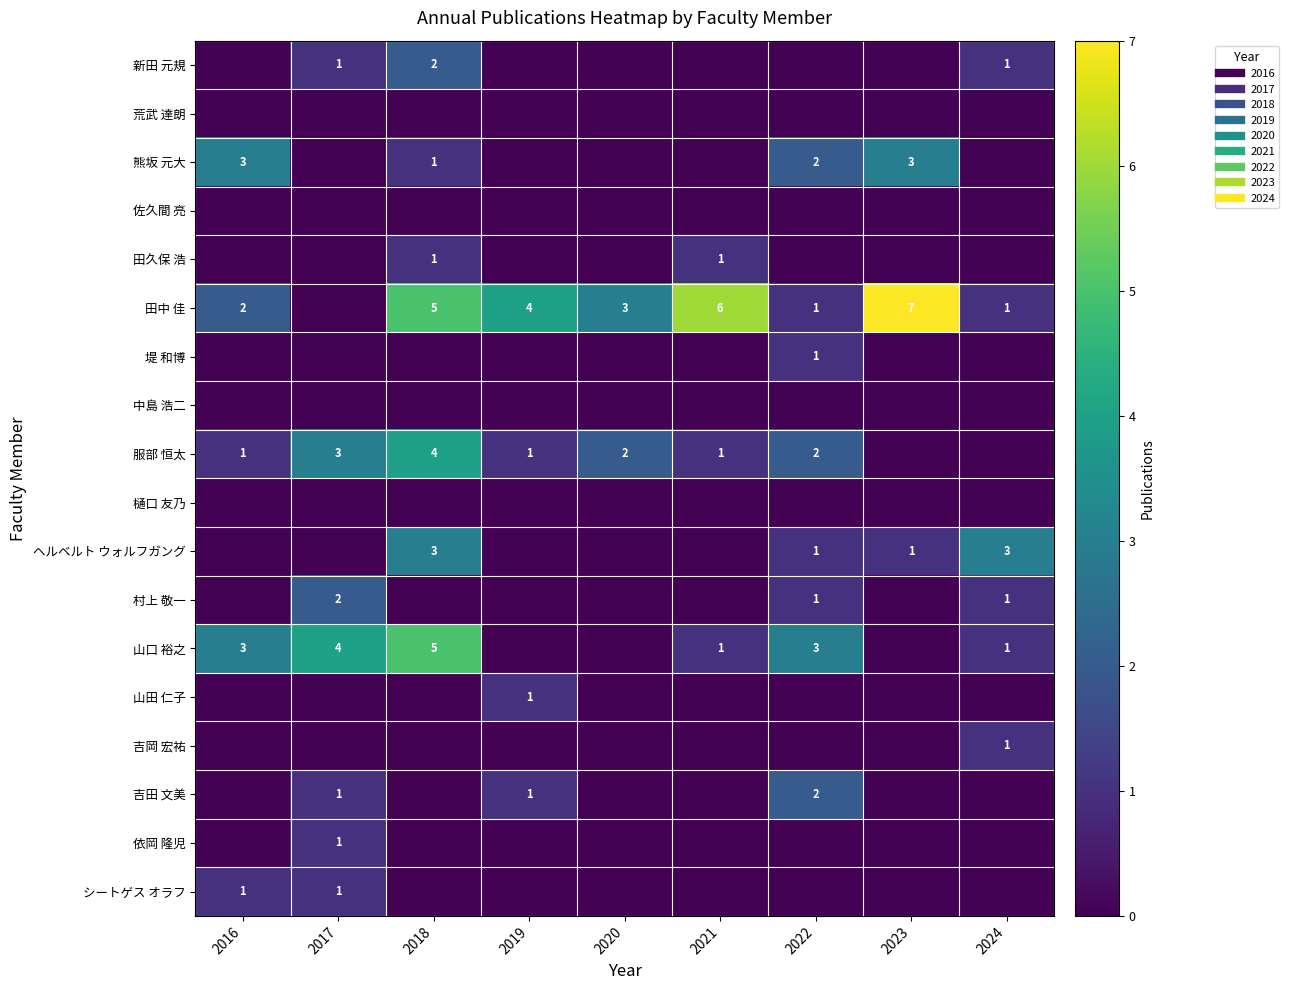

What is the spread (max minus min) of values at 2018?

5